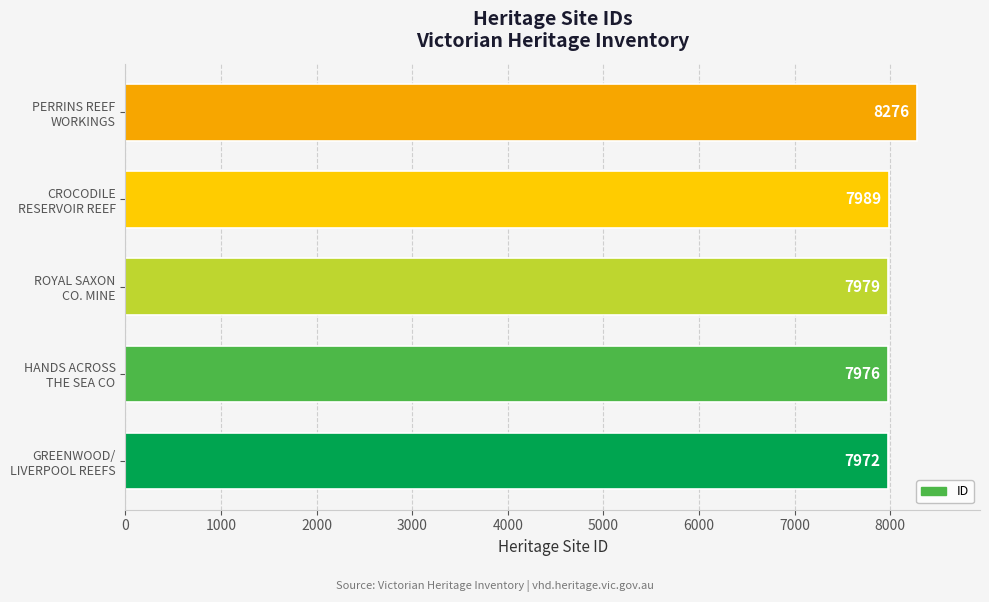

What is the maximum value shown in the chart?

8276